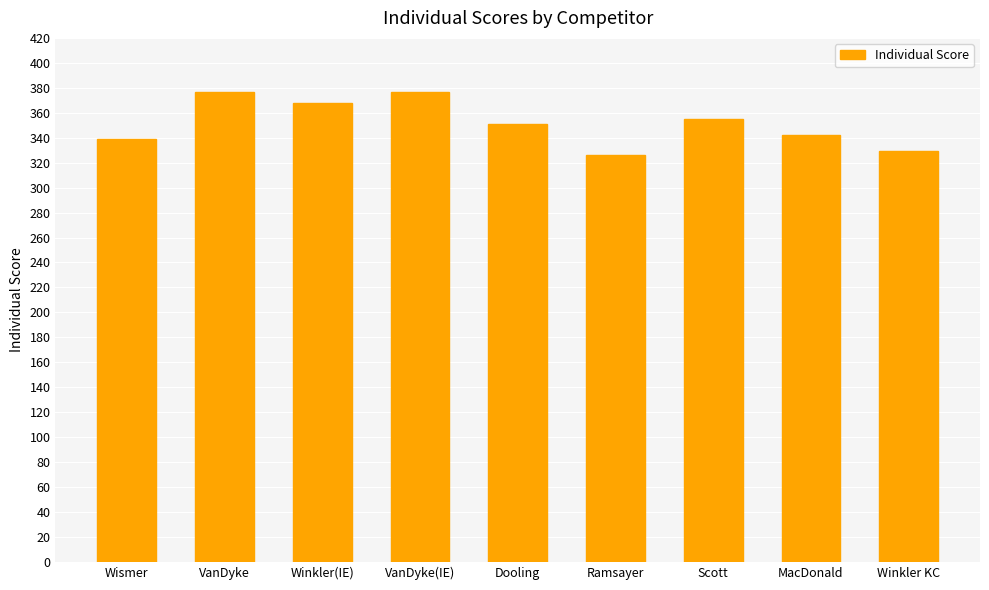

What is the label of the 6th bar from the left?

Ramsayer